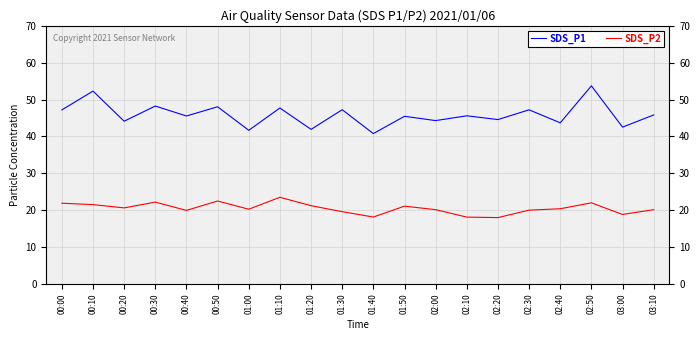

Is this an area chart (filled region under the line)?

No